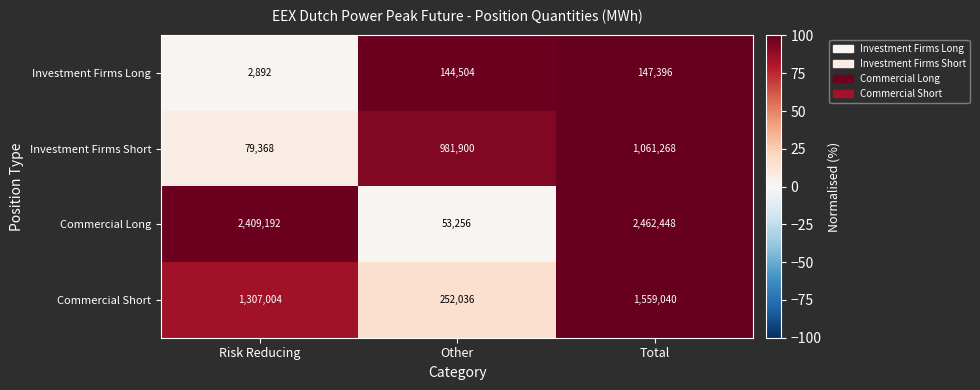

Which series has the largest range (max minus min)?

Commercial Long